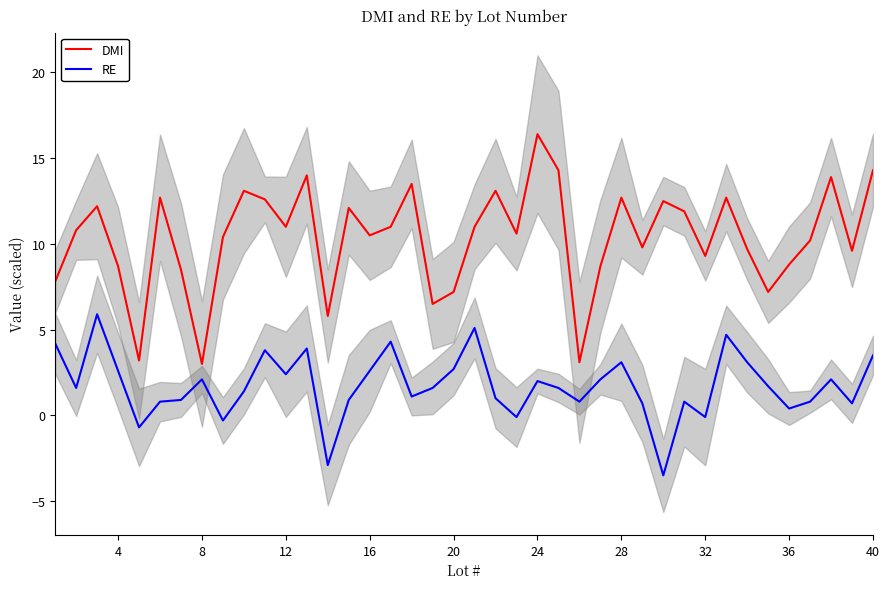

Reading right to left, transcribe all the data shown in this chart.

DMI: 14.3	9.6	13.9	10.2	8.8	7.2	9.7	12.7	9.3	11.9	12.5	9.8	12.7	8.7	3.1	14.3	16.4	10.6	13.1	11.0	7.2	6.5	13.5	11.0	10.5	12.1	5.8	14.0	11.0	12.6	13.1	10.4	3.0	8.5	12.7	3.2	8.7	12.2	10.8	7.8
RE: 3.5	0.7	2.1	0.8	0.4	1.7	3.1	4.7	-0.1	0.8	-3.5	0.7	3.1	2.1	0.8	1.6	2.0	-0.1	1.0	5.1	2.7	1.6	1.1	4.3	2.6	0.9	-2.9	3.9	2.4	3.8	1.4	-0.3	2.1	0.9	0.8	-0.7	2.6	5.9	1.6	4.2